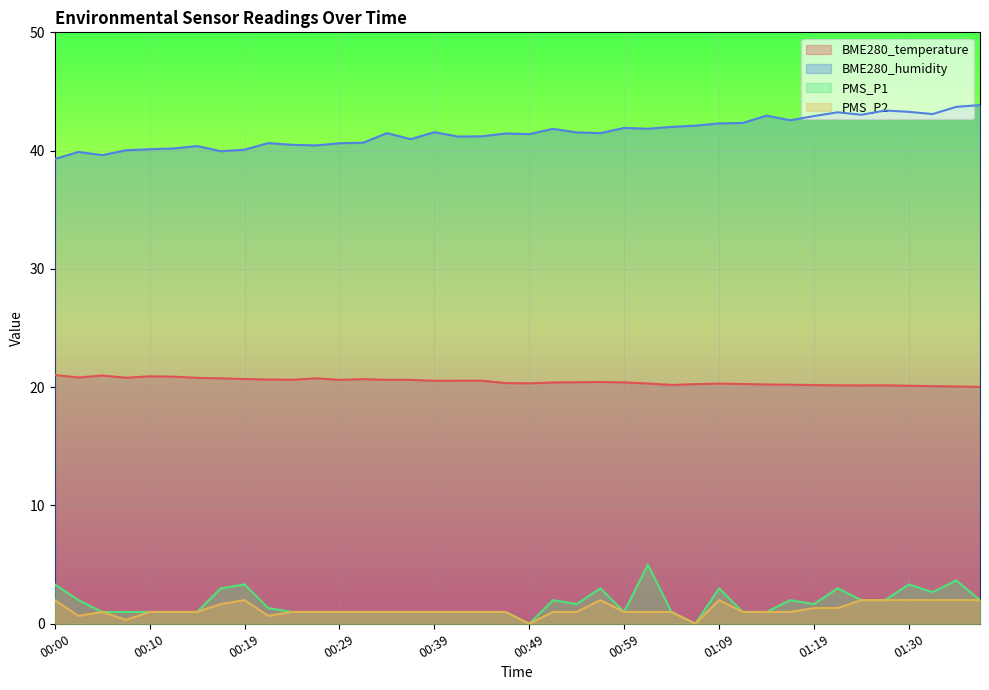

Reading left to right, what are all the values shown in this chart?

BME280_temperature: 21.0	20.8	21.0	20.8	20.9	20.9	20.8	20.8	20.7	20.6	20.6	20.8	20.6	20.7	20.6	20.6	20.5	20.6	20.6	20.4	20.3	20.4	20.4	20.4	20.4	20.3	20.2	20.3	20.3	20.3	20.2	20.2	20.2	20.2	20.1	20.2	20.1	20.1	20.1	20.0
BME280_humidity: 39.3	39.9	39.6	40.0	40.1	40.2	40.4	40.0	40.1	40.6	40.5	40.4	40.6	40.7	41.5	41.0	41.6	41.2	41.2	41.5	41.4	41.8	41.5	41.5	41.9	41.9	42.0	42.1	42.3	42.3	43.0	42.6	42.9	43.2	43.0	43.4	43.3	43.1	43.7	43.9
PMS_P1: 3.3	2.0	1.0	1.0	1.0	1.0	1.0	3.0	3.3	1.3	1.0	1.0	1.0	1.0	1.0	1.0	1.0	1.0	1.0	1.0	0.0	2.0	1.7	3.0	1.0	5.0	1.0	0.0	3.0	1.0	1.0	2.0	1.7	3.0	2.0	2.0	3.3	2.7	3.7	2.0
PMS_P2: 2.0	0.7	1.0	0.3	1.0	1.0	1.0	1.7	2.0	0.7	1.0	1.0	1.0	1.0	1.0	1.0	1.0	1.0	1.0	1.0	0.0	1.0	1.0	2.0	1.0	1.0	1.0	0.0	2.0	1.0	1.0	1.0	1.3	1.3	2.0	2.0	2.0	2.0	2.0	2.0